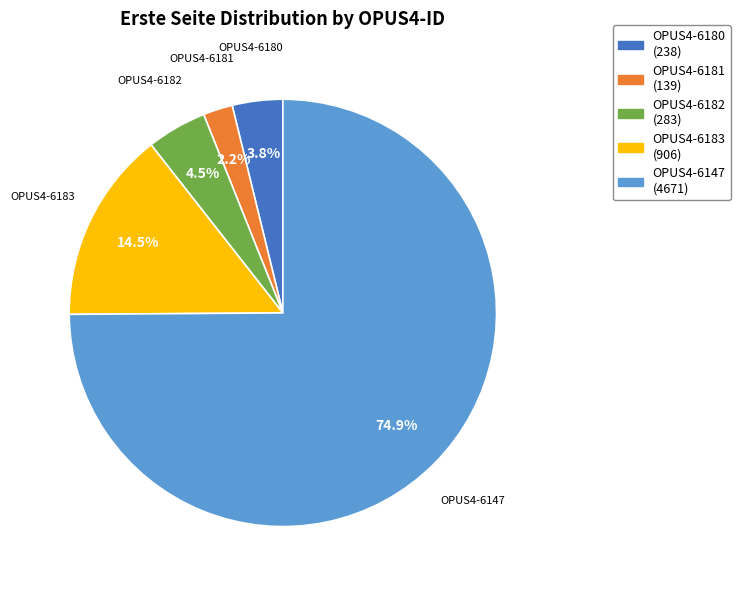

To the nearest percent, what portion does OPUS4-6147 represent?

75%